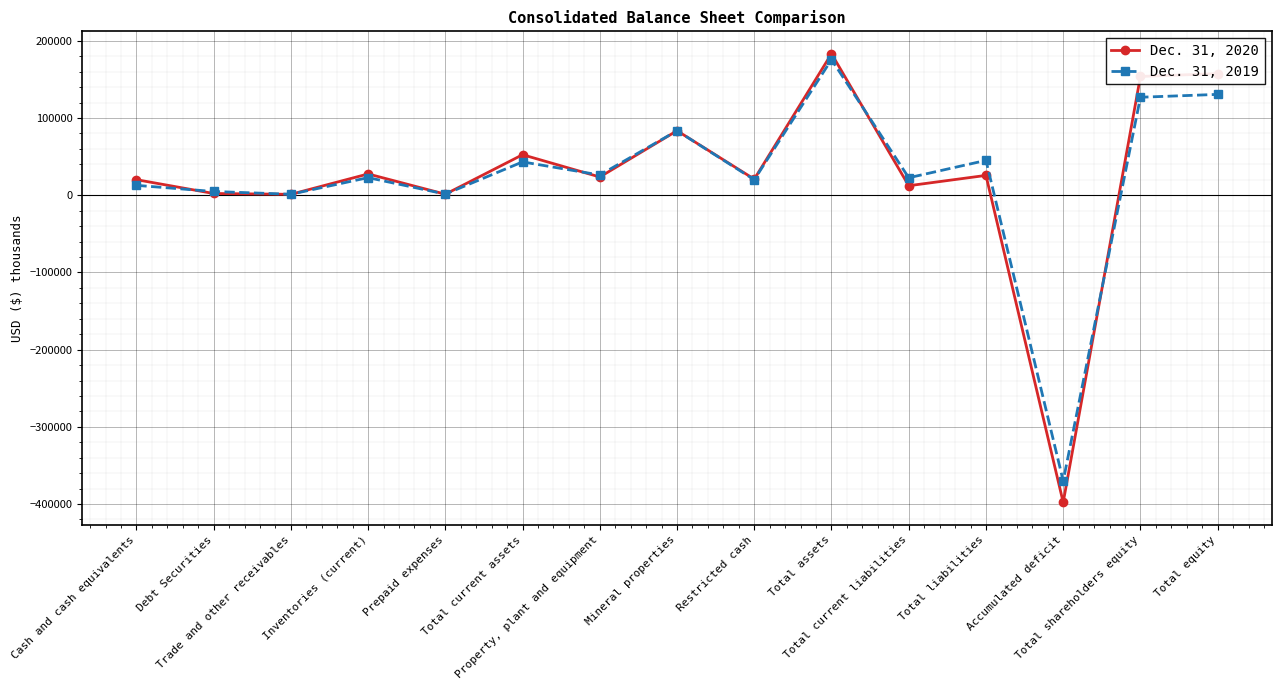

List the labels in order of Dec. 31, 2019 value, smallest first.

Accumulated deficit, Trade and other receivables, Prepaid expenses, Debt Securities, Cash and cash equivalents, Restricted cash, Total current liabilities, Inventories (current), Property, plant and equipment, Total current assets, Total liabilities, Mineral properties, Total shareholders equity, Total equity, Total assets